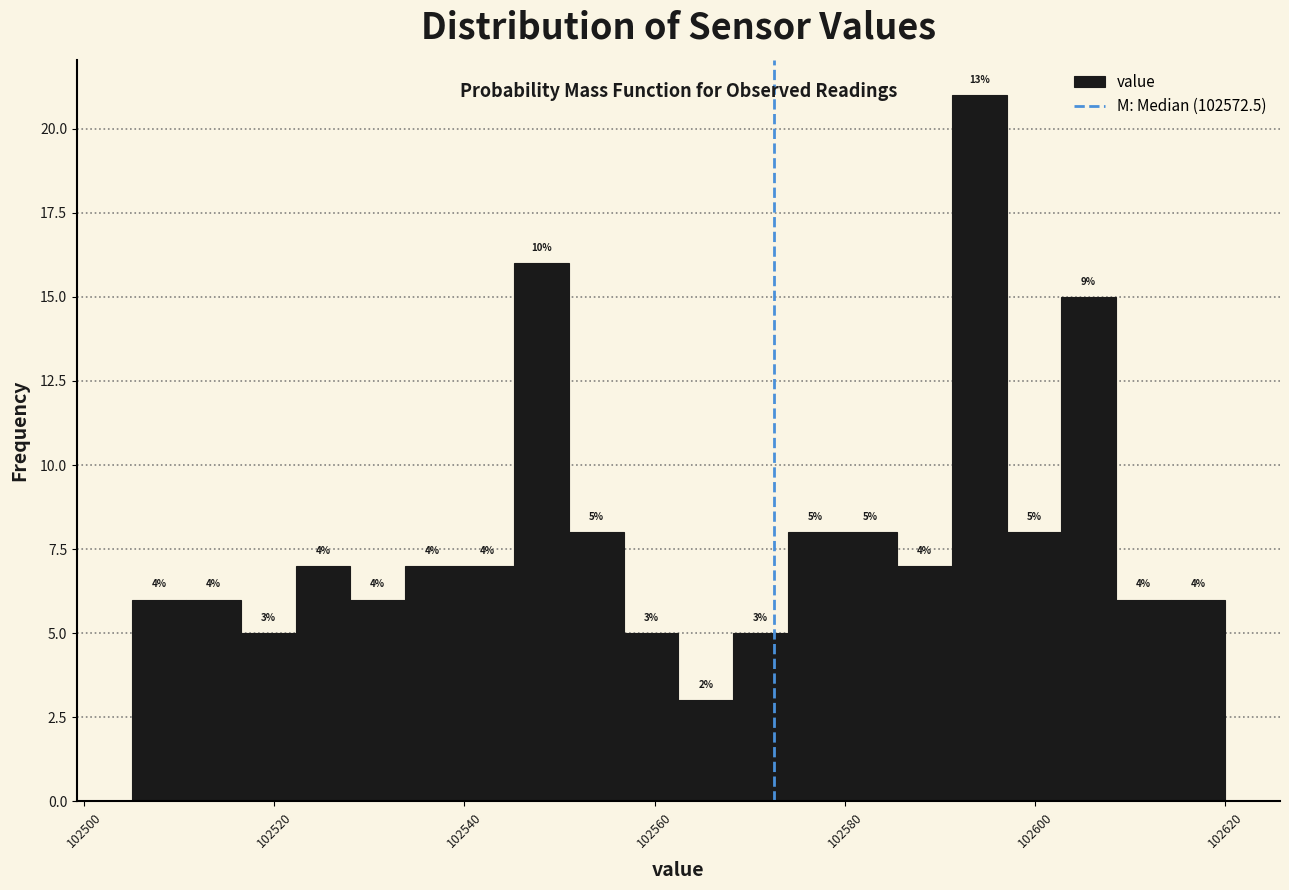

Read against the x-axis, roughly where is the centre of the tallest bar?

102594